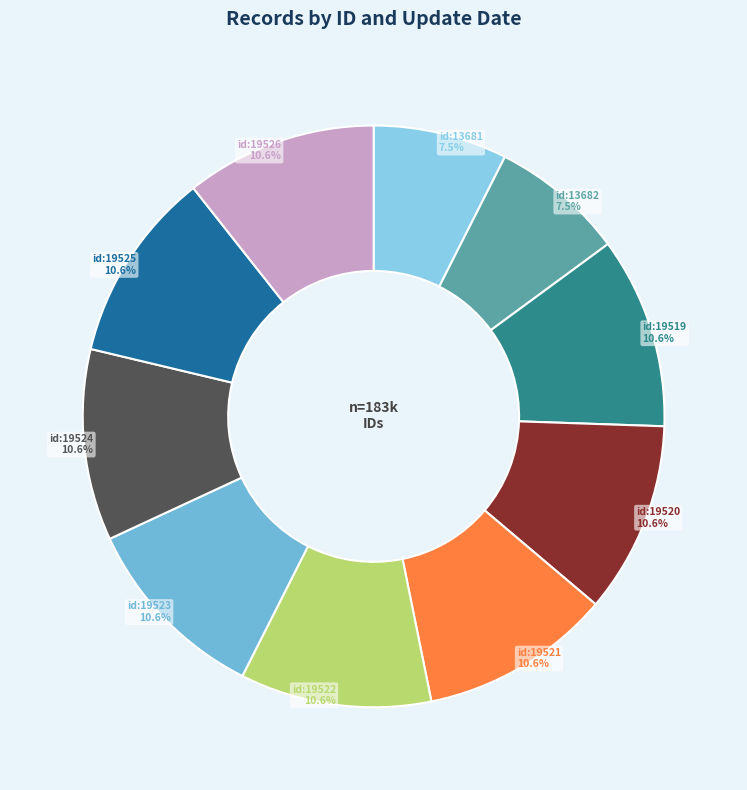

Does any single category account for the majority?

No